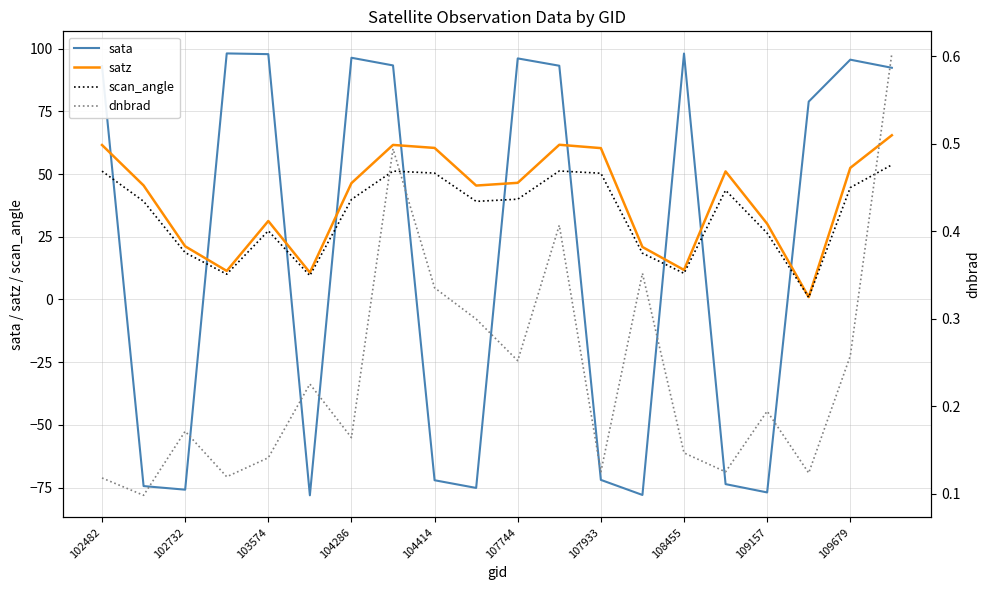

Reading left to right, transcribe all the data shown in this chart.

sata: 93.0	-74.4	-75.9	98.1	97.8	-78.1	96.4	93.3	-72.1	-75.2	96.1	93.2	-72.0	-78.0	98.0	-73.6	-77.0	78.9	95.6	92.4
satz: 61.6	45.4	21.2	11.4	31.3	10.7	46.4	61.6	60.4	45.4	46.5	61.7	60.3	20.9	11.8	51.0	30.2	0.9	52.5	65.5
scan_angle: 51.2	39.1	18.7	10.1	27.4	9.5	39.9	51.2	50.4	39.1	40.0	51.2	50.3	18.4	10.4	43.5	26.4	0.8	44.6	53.7
dnbrad: 0.1	0.1	0.2	0.1	0.1	0.2	0.2	0.5	0.3	0.3	0.3	0.4	0.1	0.4	0.1	0.1	0.2	0.1	0.3	0.6